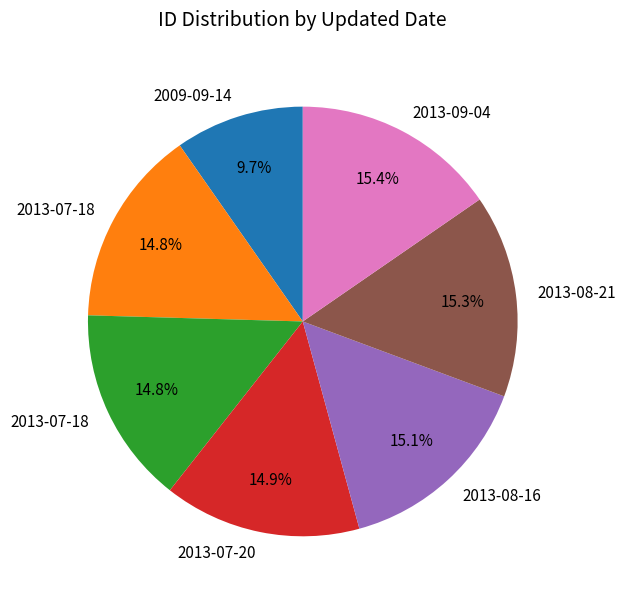

Does any single category account for the majority?

No